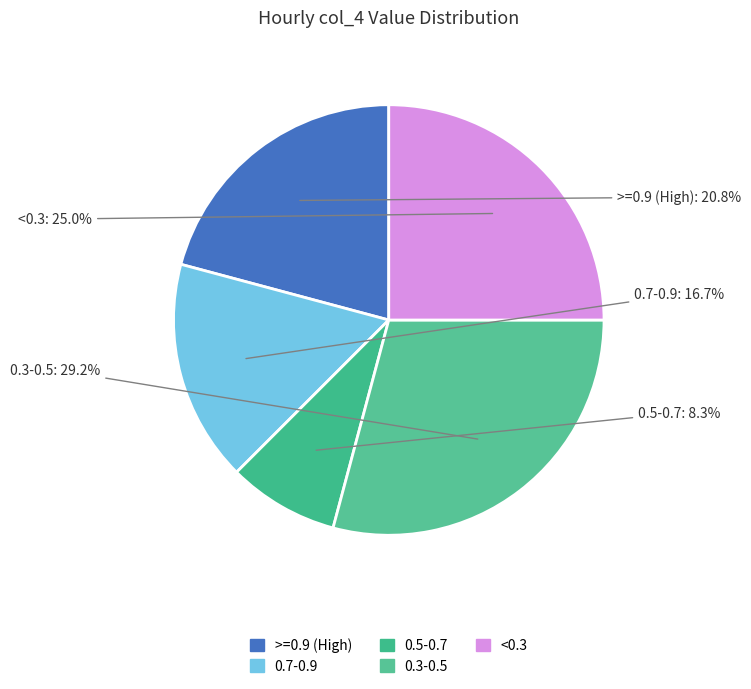

Count the number of slices in the pie.

5